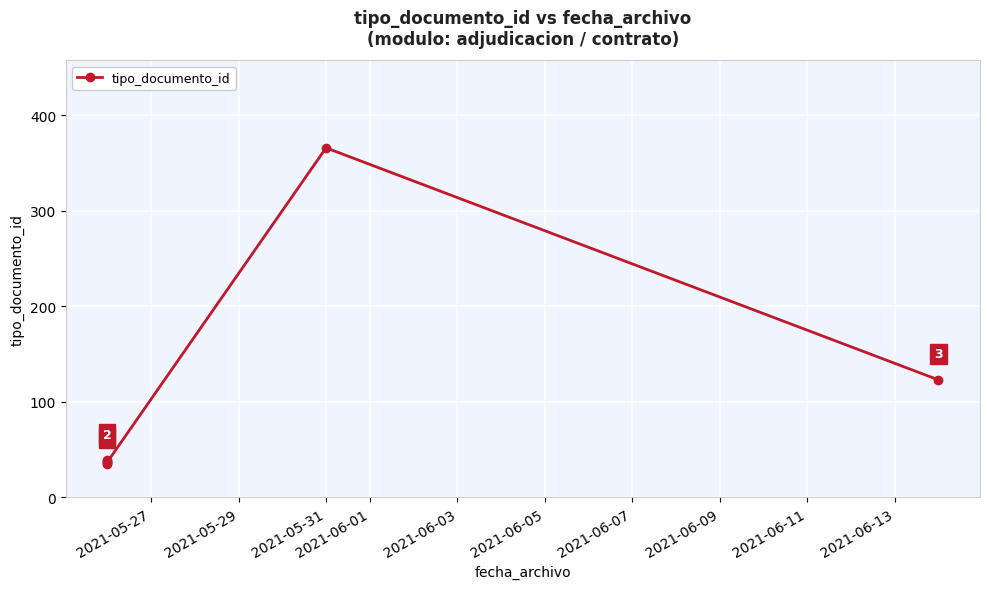

What is the difference between the maximum and minimum values?

331